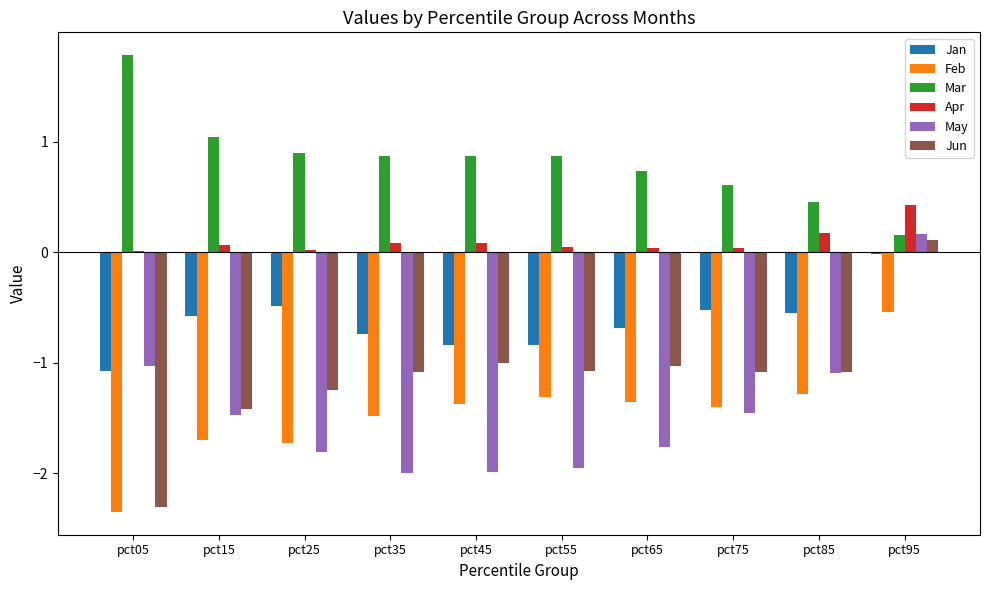

The value of Mar at pct25 is 1.3. True or false?

False